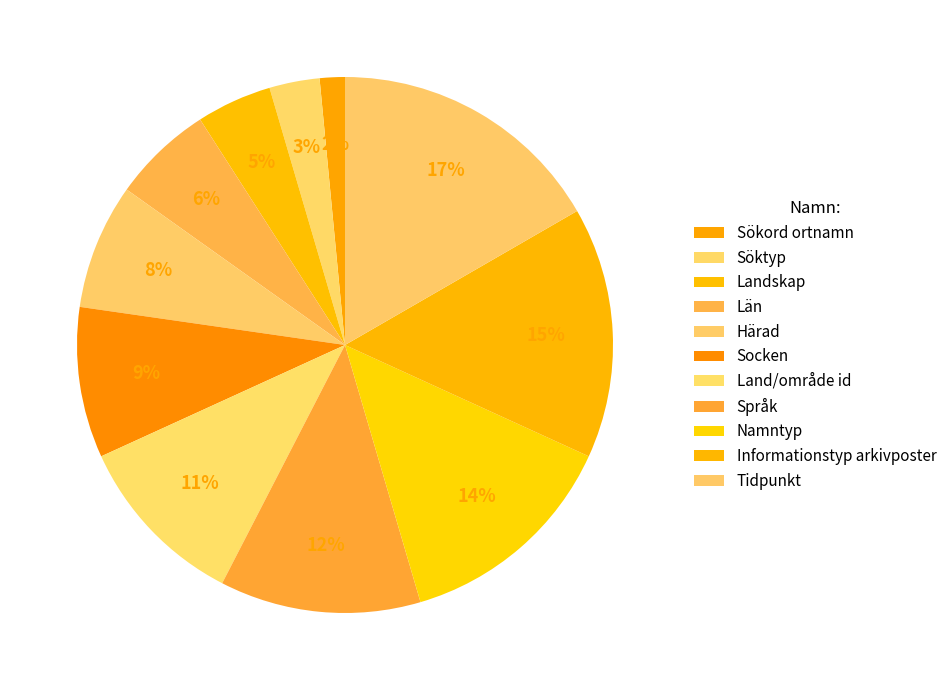

Between Tidpunkt and Län, which is larger?

Tidpunkt